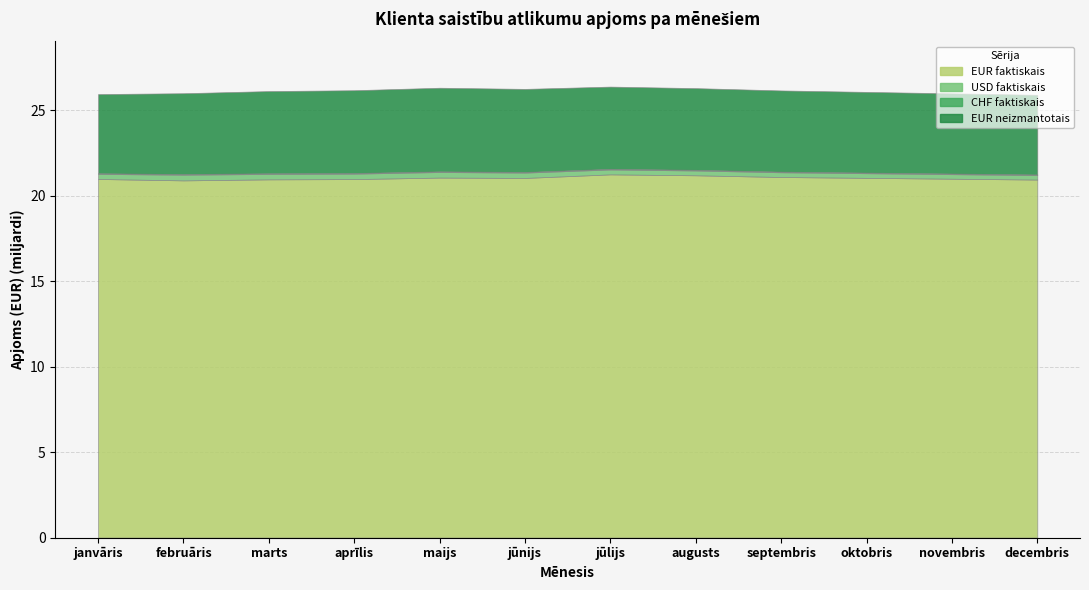

At which category does the chart reach its peak across all series?

jūlijs